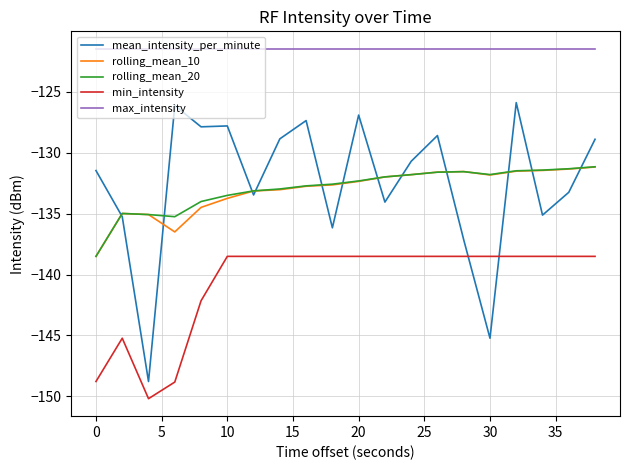

What is the greatest value displayed?

-121.5